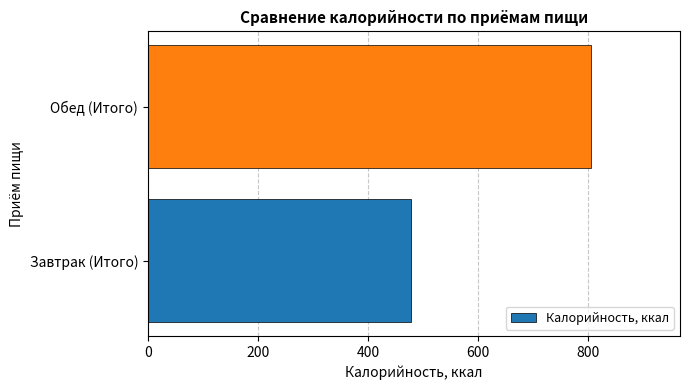

What is the sum of all values?

1284